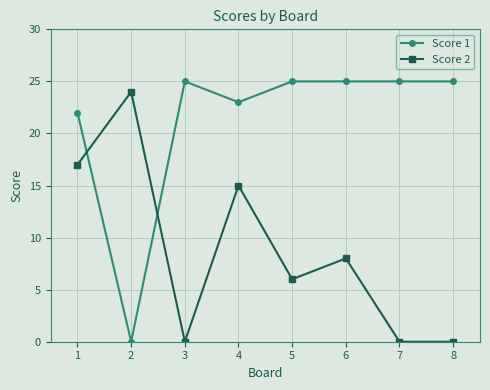

Which series changed the most between 2 and 5?

Score 1